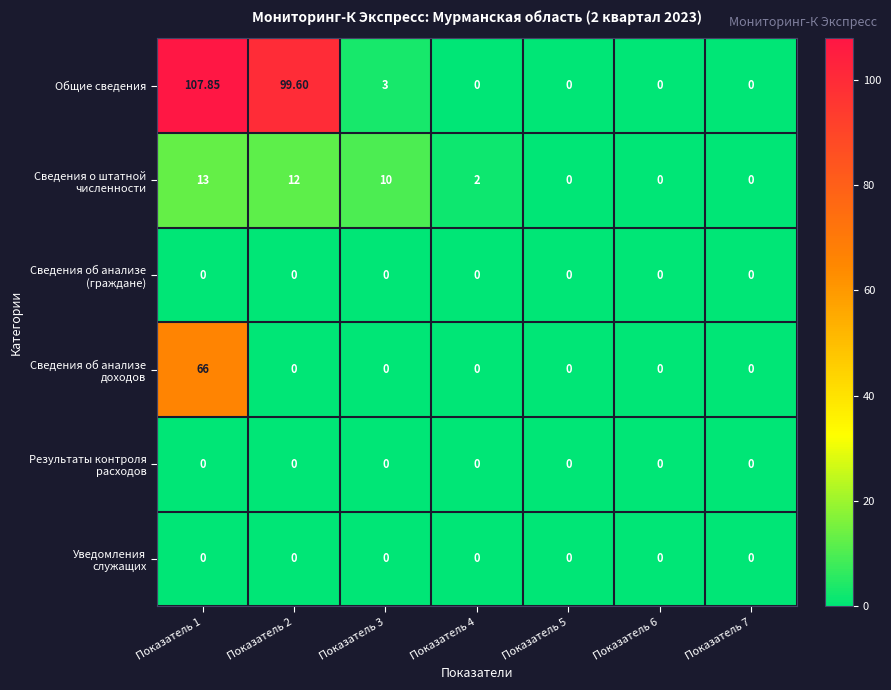

Which series has the largest range (max minus min)?

Общие сведения